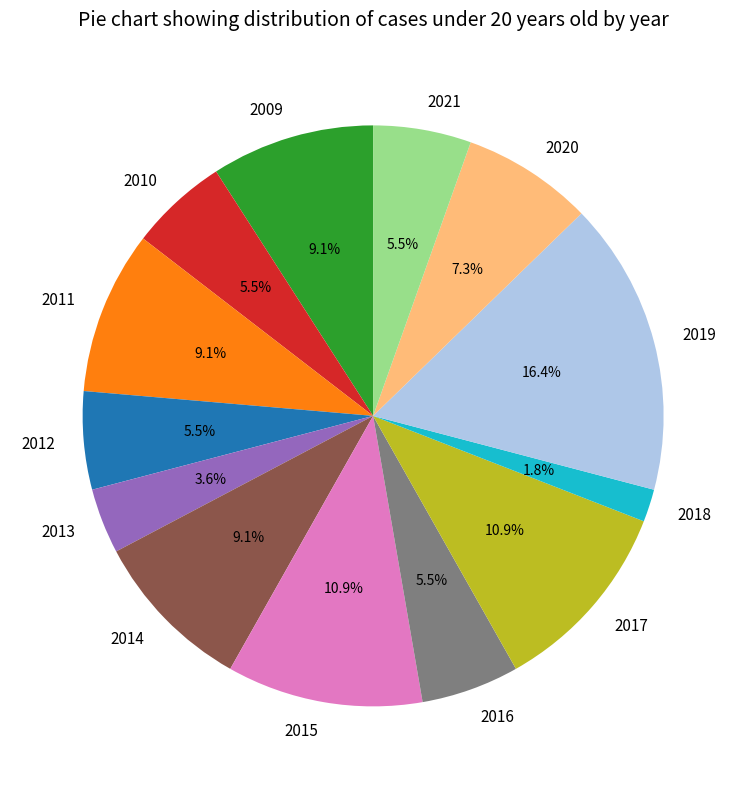

What is the smallest slice in the pie chart?

2018